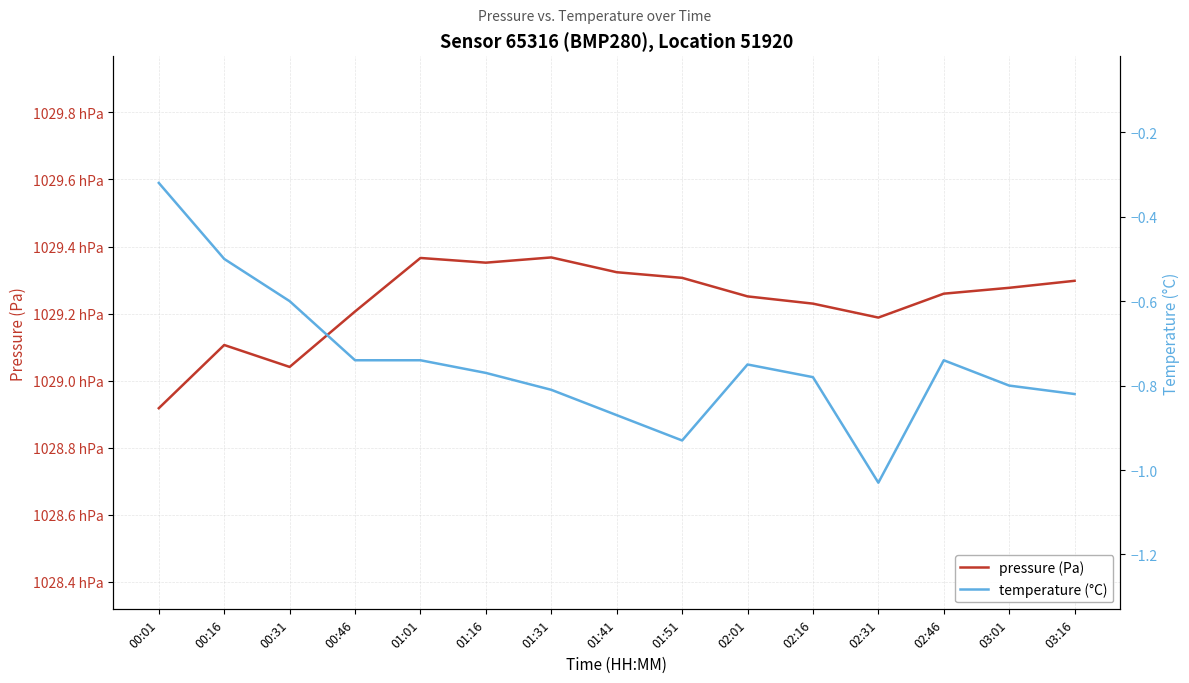

What are all the series names shown in the legend?

pressure (Pa), temperature (°C)